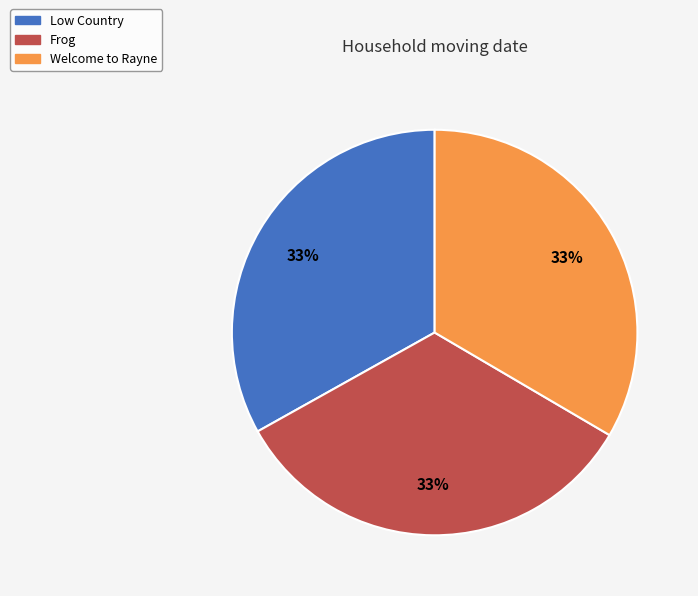

Is the sum of Low Country and Welcome to Rayne greater than half?

Yes